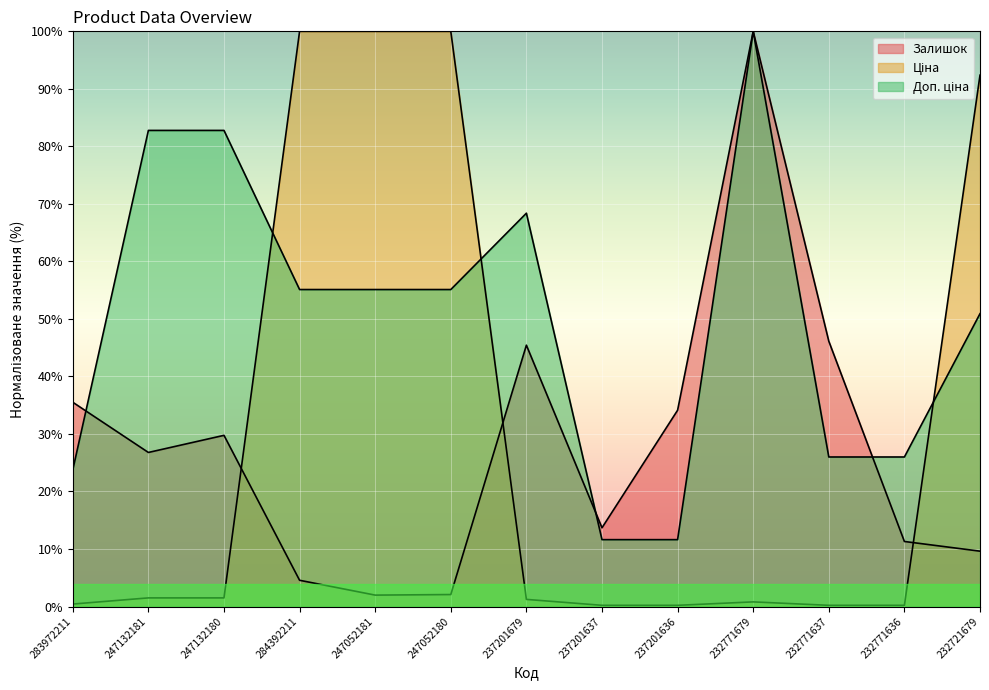

At 247132181, list the series in order from smallest to largest.

Ціна, Залишок, Доп. ціна